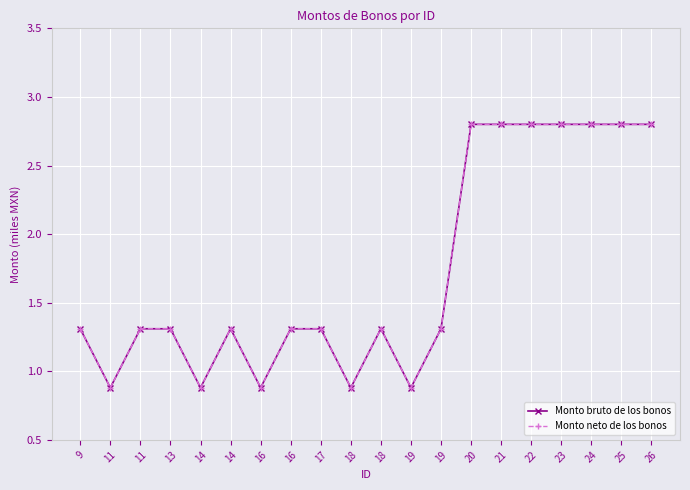

True or false: Monto bruto de los bonos and Monto neto de los bonos intersect in this chart.

False